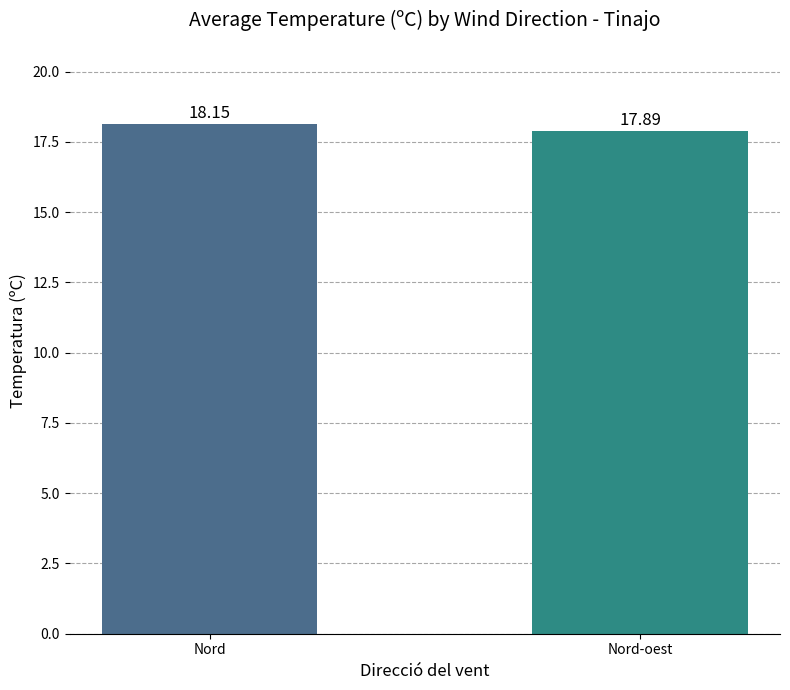

Rank the categories by value from highest to lowest.

Nord, Nord-oest